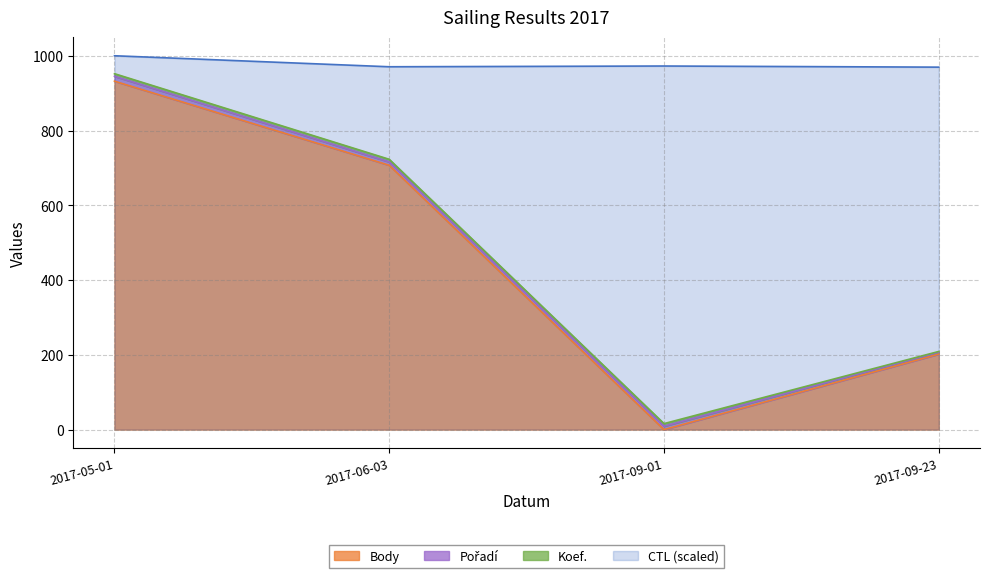

Is the value of CTL (scaled) at 2017-09-01 greater than the value of Body at 2017-09-23?

Yes